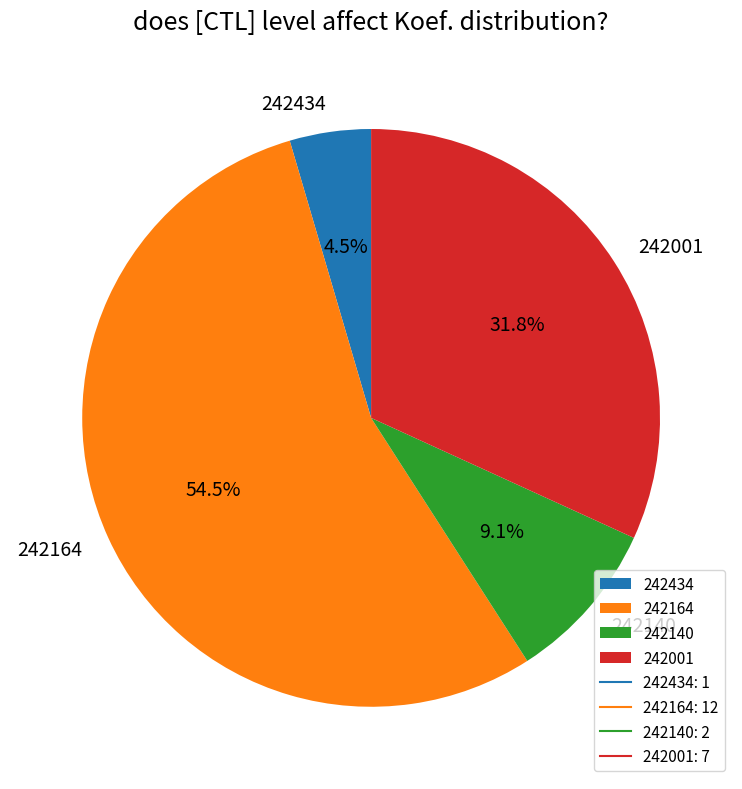

Is it true that 242001 is 32% of the pie?

True